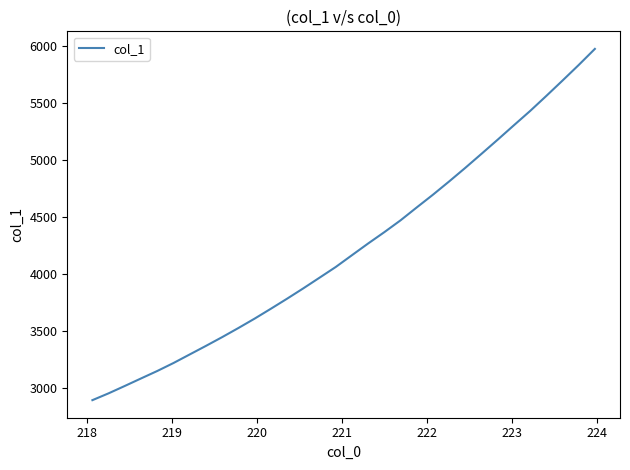

What is the difference between the maximum and minimum values?

3077.0